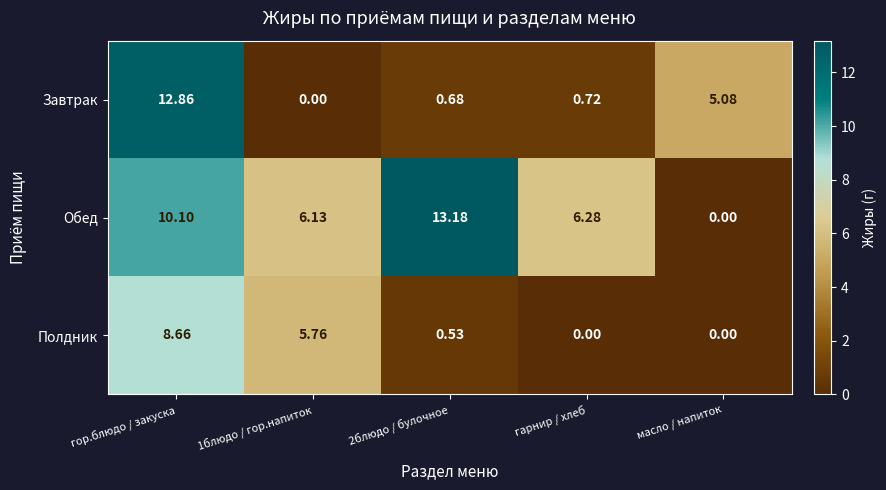

Which series has the largest total across all categories?

Обед